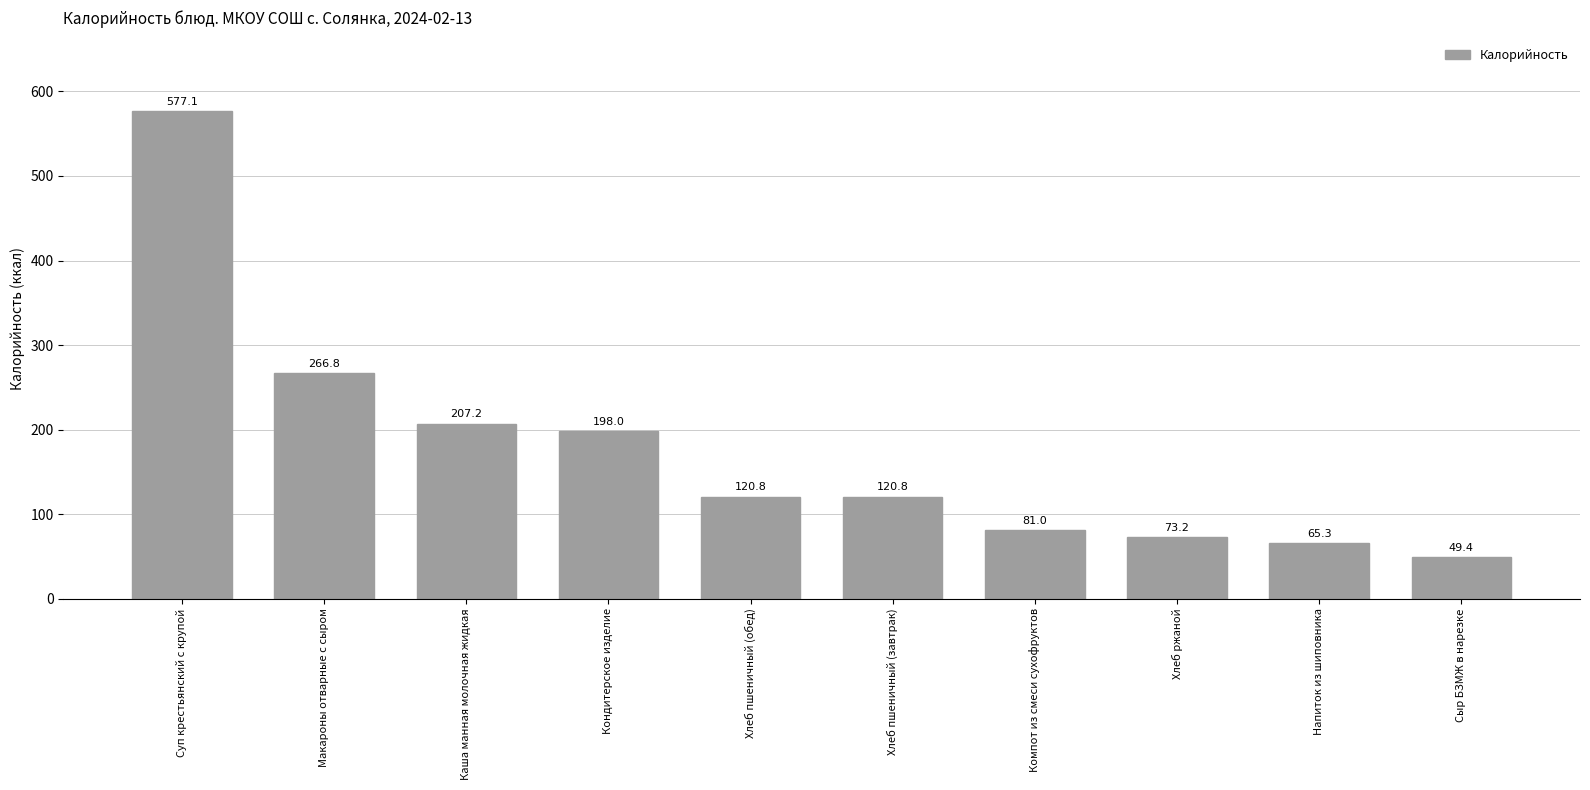

What is the difference between the values at Макароны отварные с сыром and Компот из смеси сухофруктов?

185.8